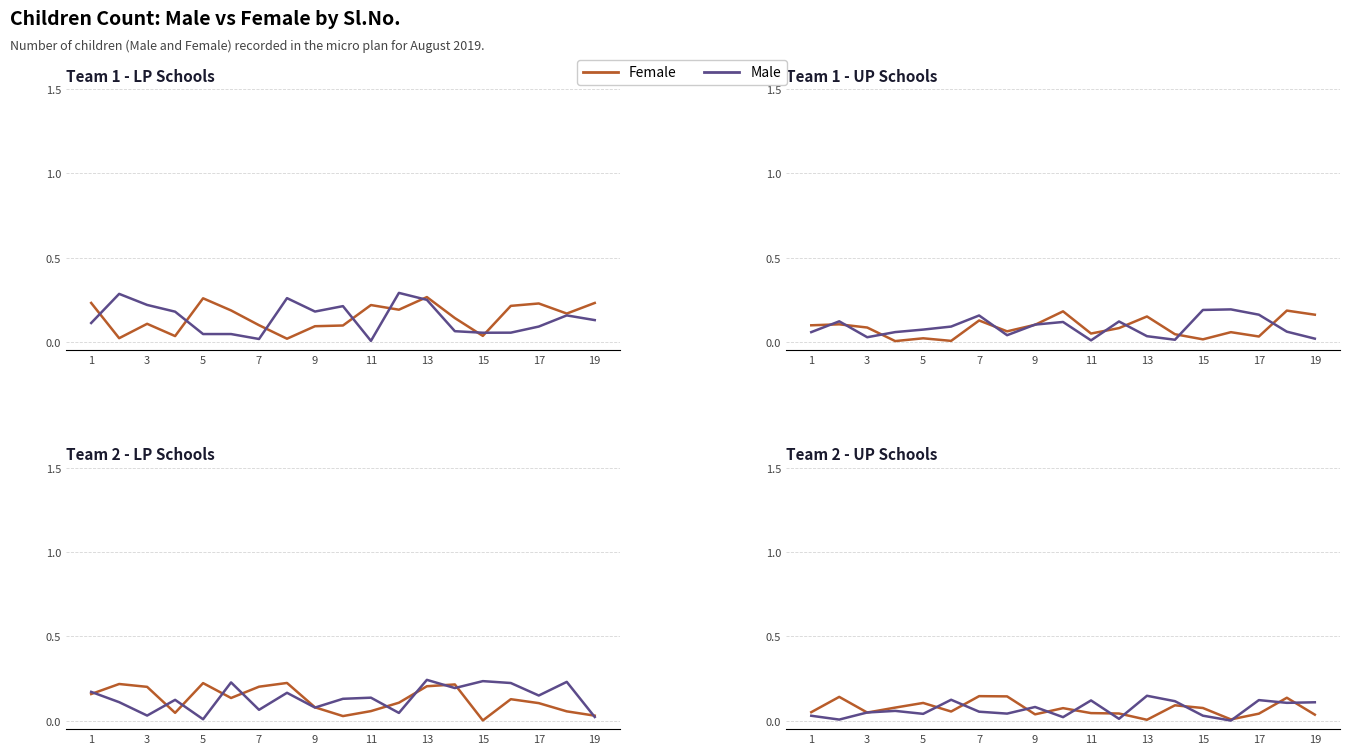

True or false: Male has more than 1 interior local peaks.

True